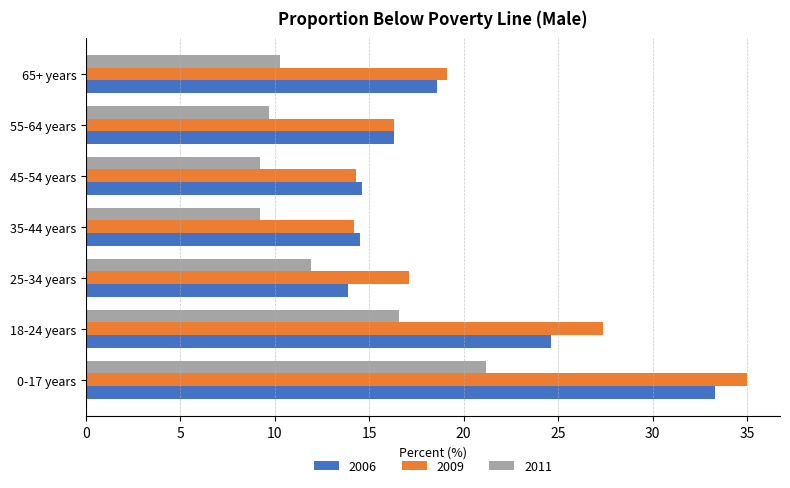

At which label is 2009 closest to 24?

18-24 years